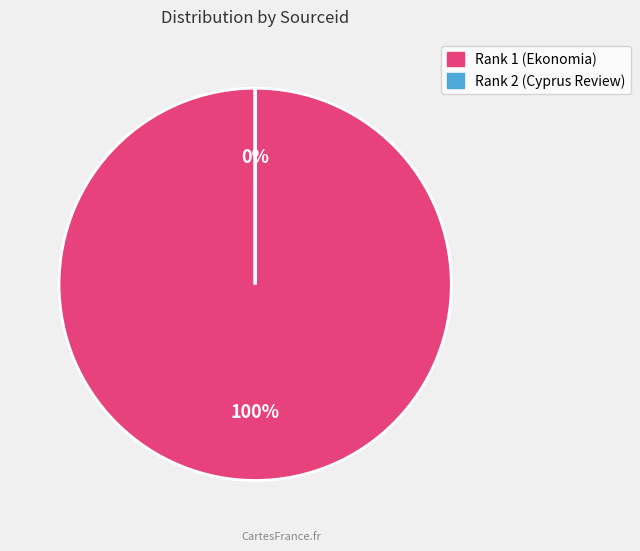

What is the majority slice?

Rank 1 (Ekonomia)